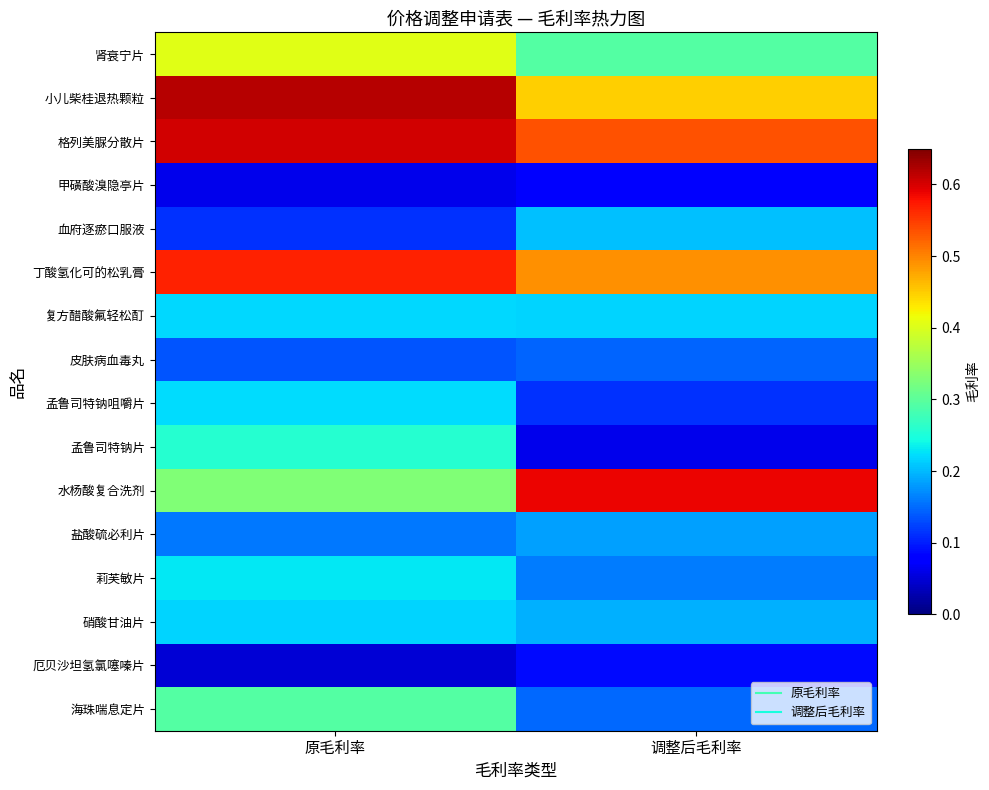

How many data points does each series have?

2